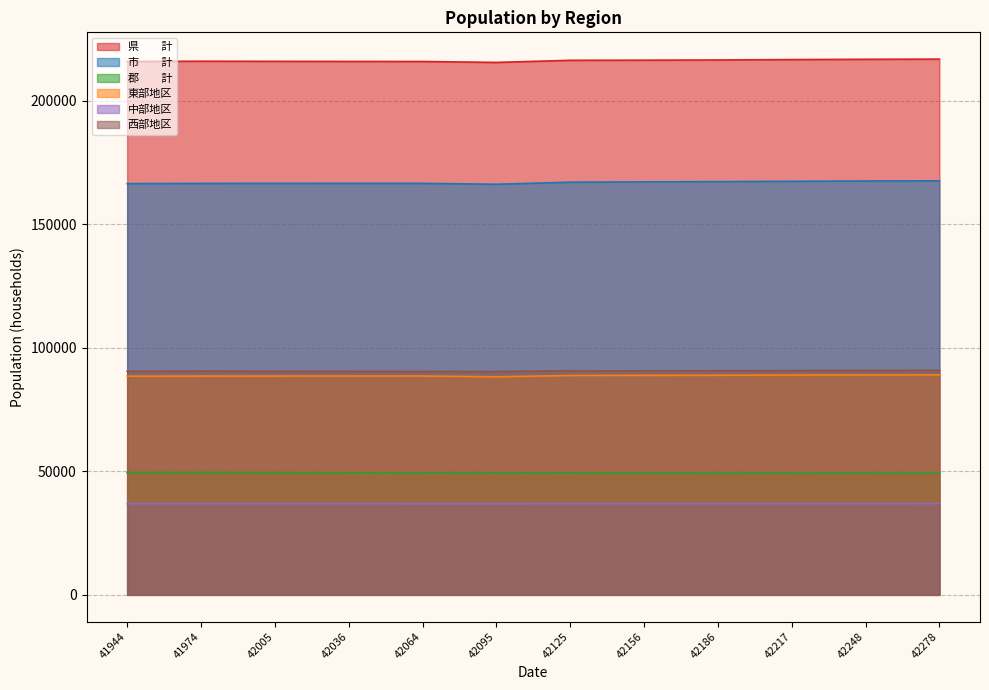

Rank the categories by 西部地区 value from lowest to highest.

42095, 42064, 42036, 41944, 42005, 41974, 42156, 42125, 42186, 42217, 42248, 42278